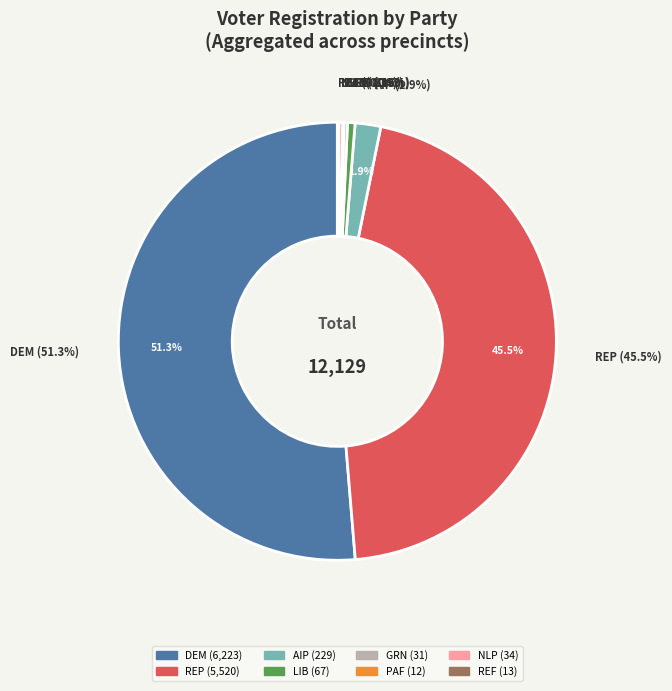

Combined, do lib and ref account for over 50%?

No